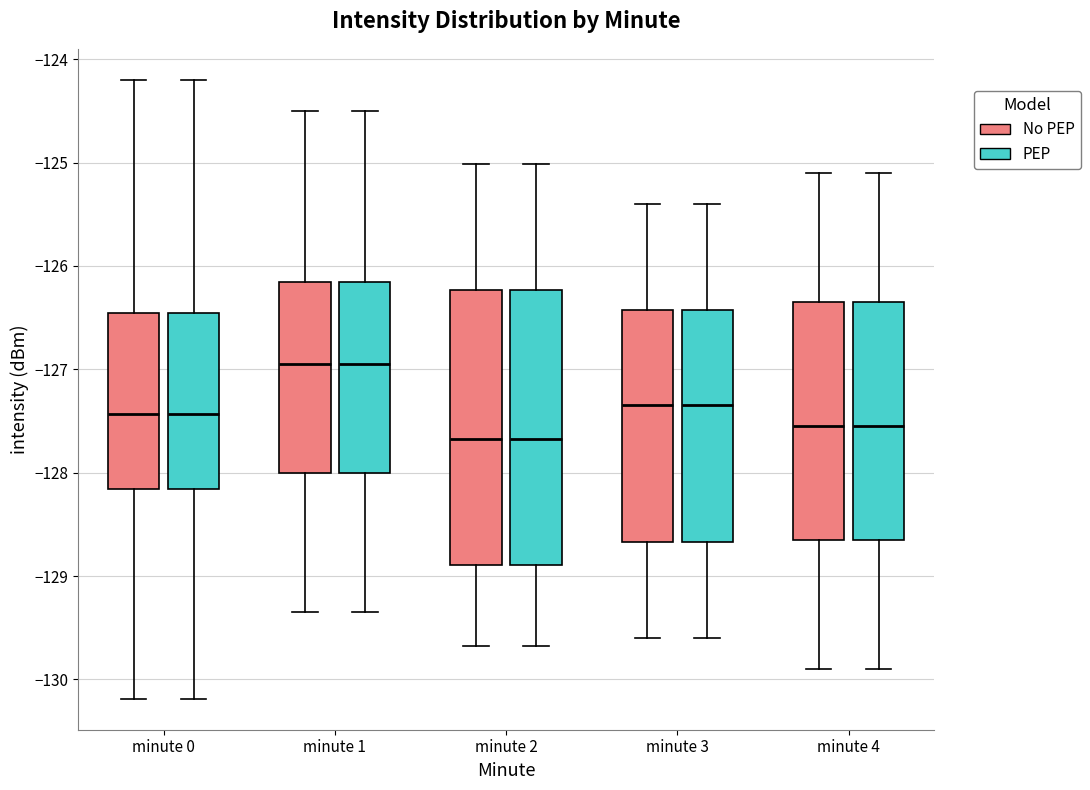

Reading left to right, transcribe this box plot: for each box, give where its median line is, the range the box spans, and where its two whiskers end, as read against the y-axis. The values are not printed on the chart, so give them approximately, as read against the axis.

minute 0 (No PEP): median -127.4, box -128.2 to -126.5, whiskers -130.2 to -124.2
minute 0 (PEP): median -127.4, box -128.2 to -126.5, whiskers -130.2 to -124.2
minute 1 (No PEP): median -127.0, box -128.0 to -126.2, whiskers -129.3 to -124.5
minute 1 (PEP): median -127.0, box -128.0 to -126.2, whiskers -129.3 to -124.5
minute 2 (No PEP): median -127.7, box -128.9 to -126.2, whiskers -129.7 to -125.0
minute 2 (PEP): median -127.7, box -128.9 to -126.2, whiskers -129.7 to -125.0
minute 3 (No PEP): median -127.3, box -128.7 to -126.4, whiskers -129.6 to -125.4
minute 3 (PEP): median -127.3, box -128.7 to -126.4, whiskers -129.6 to -125.4
minute 4 (No PEP): median -127.5, box -128.6 to -126.3, whiskers -129.9 to -125.1
minute 4 (PEP): median -127.5, box -128.6 to -126.3, whiskers -129.9 to -125.1